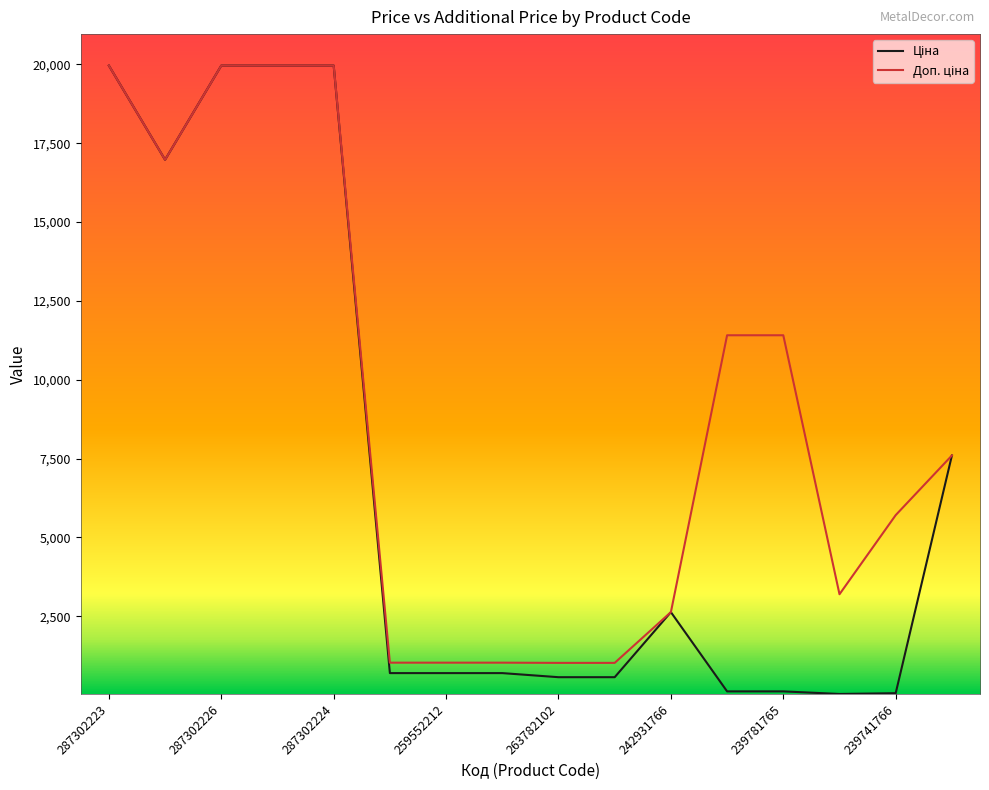

What is the difference between the highest and lowest values at 263782102?

453.9